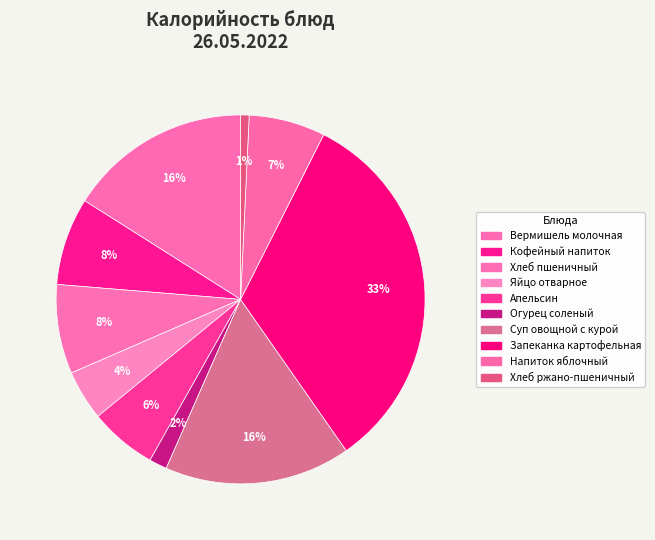

What is the ratio of the value at Запеканка картофельная to the value at Яйцо отварное?

7.5